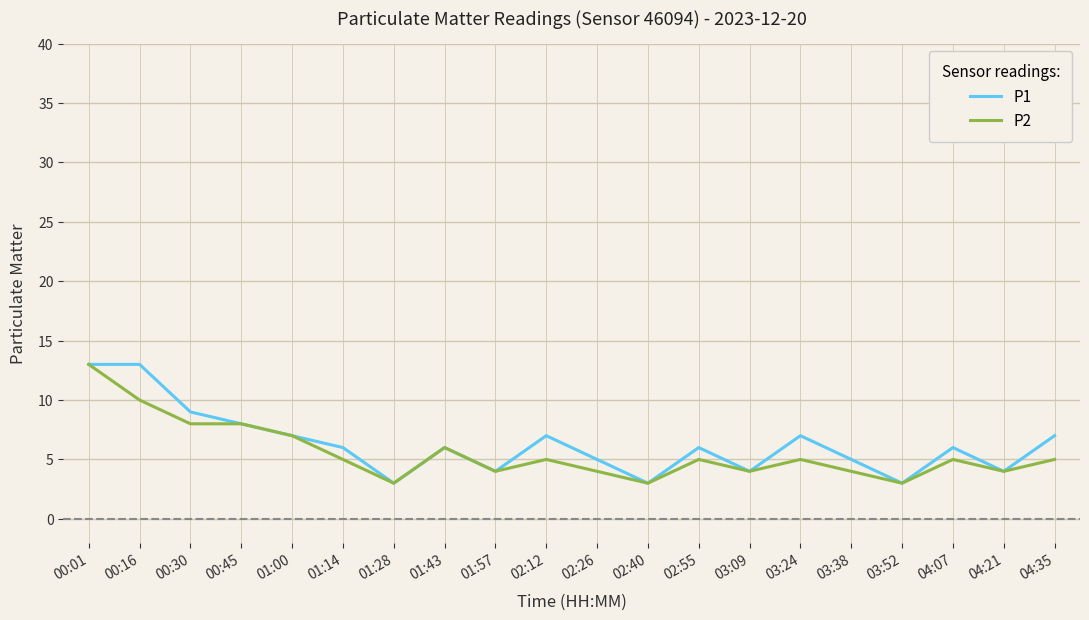

What is the smallest value displayed?

3